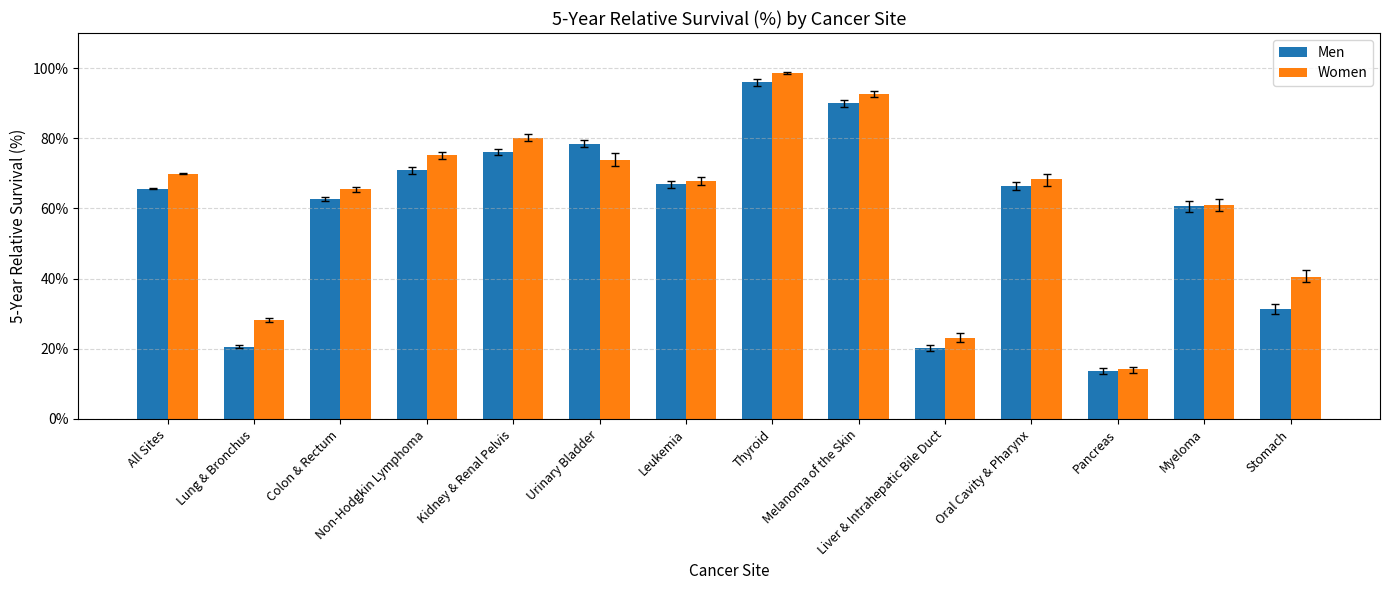

Reading left to right, what are all the values shown in this chart?

Men: 0.7	0.2	0.6	0.7	0.8	0.8	0.7	1.0	0.9	0.2	0.7	0.1	0.6	0.3
Women: 0.7	0.3	0.7	0.8	0.8	0.7	0.7	1.0	0.9	0.2	0.7	0.1	0.6	0.4